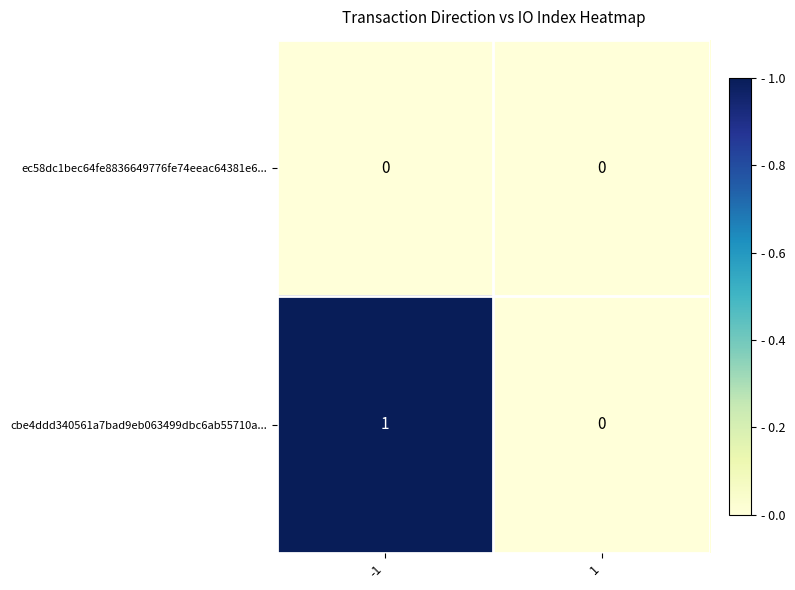

Which series has the largest total across all categories?

cbe4ddd340561a7bad9eb063499dbc6ab55710a...